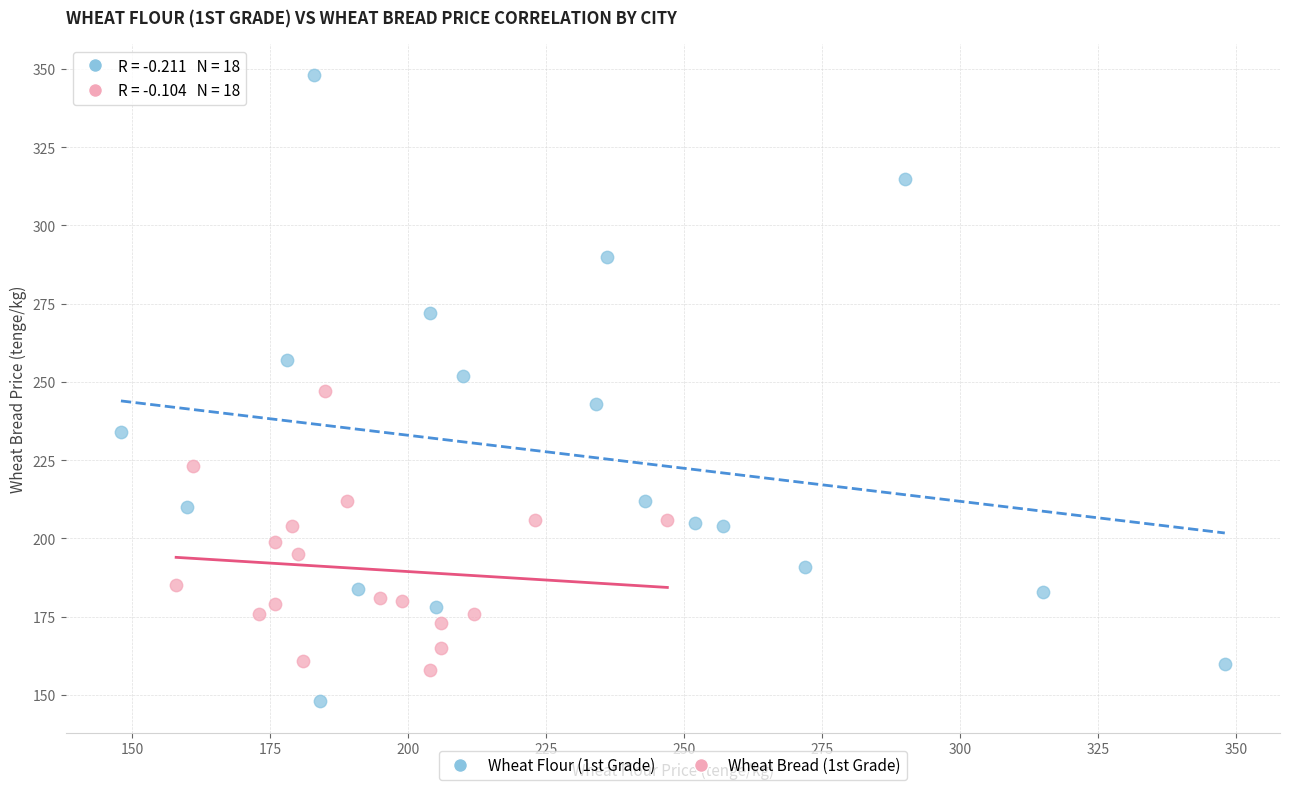

Which series reaches the maximum Y coordinate?

Wheat Flour (1st Grade)